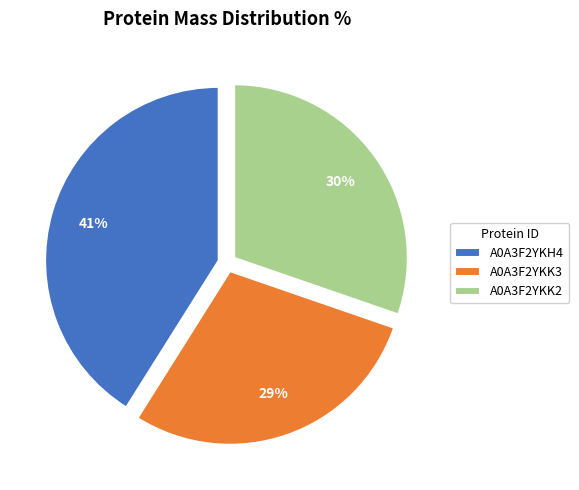

What percentage is the A0A3F2YKK2 slice, to the nearest percent?

30%